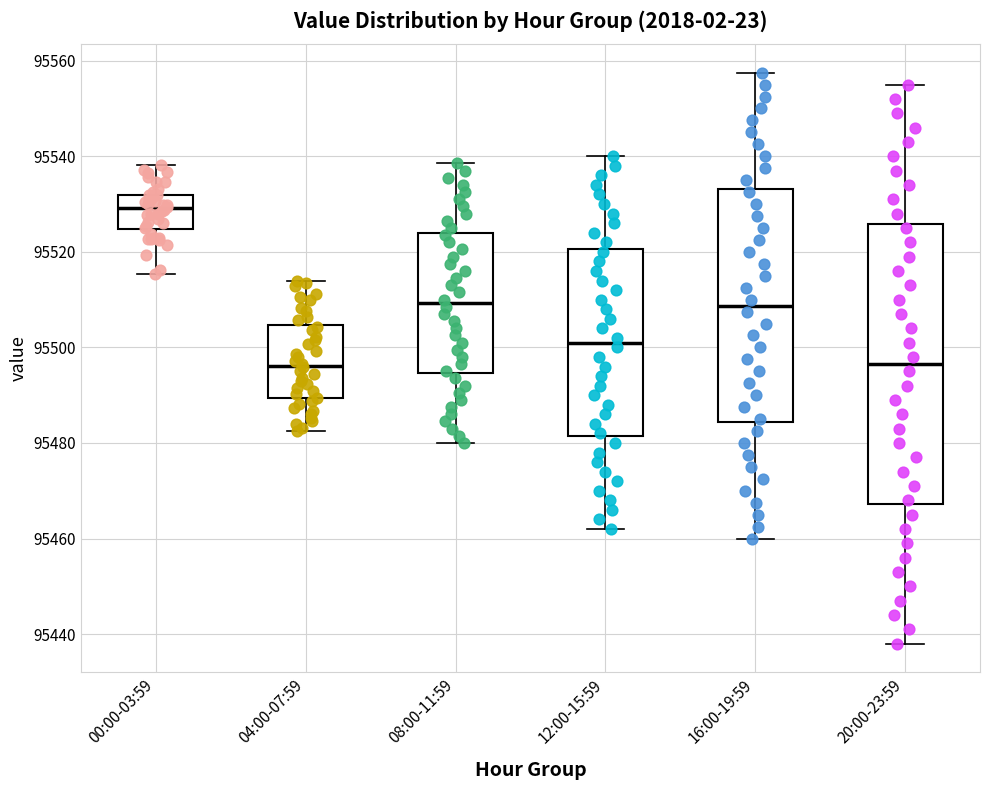

Where does the upper whisker of the box for 00:00-03:59 end on the y-axis? The values are not printed on the chart, so give them approximately, as read against the axis.

95538